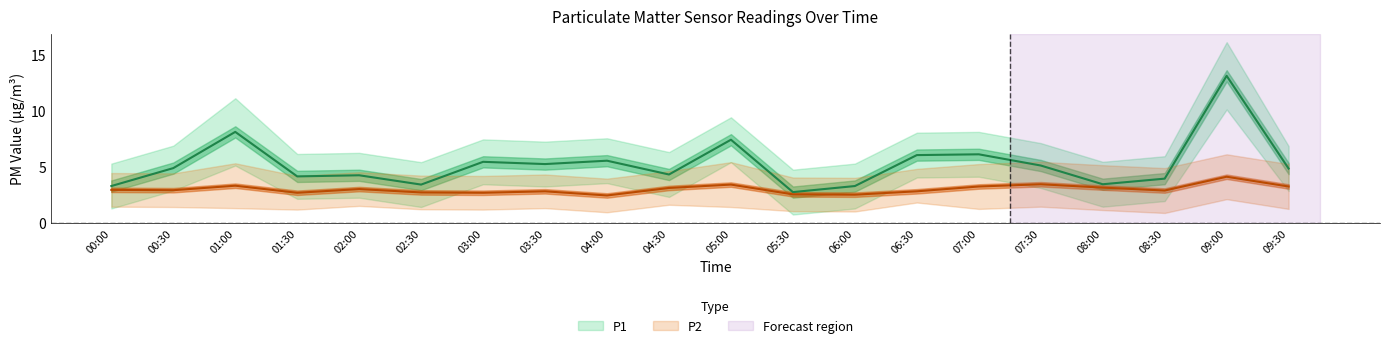

True or false: P2 has a value of 2.7 at 01:30.

True